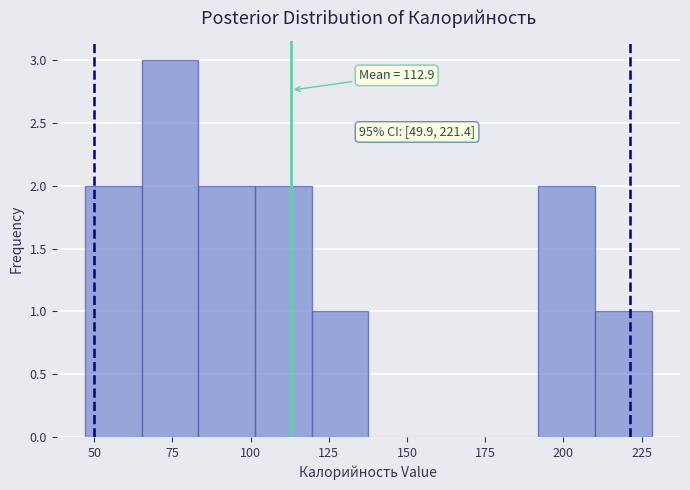

Around what value on the x-axis is the tallest bar? Give the approximate position of its centre, as read against the axis.

75